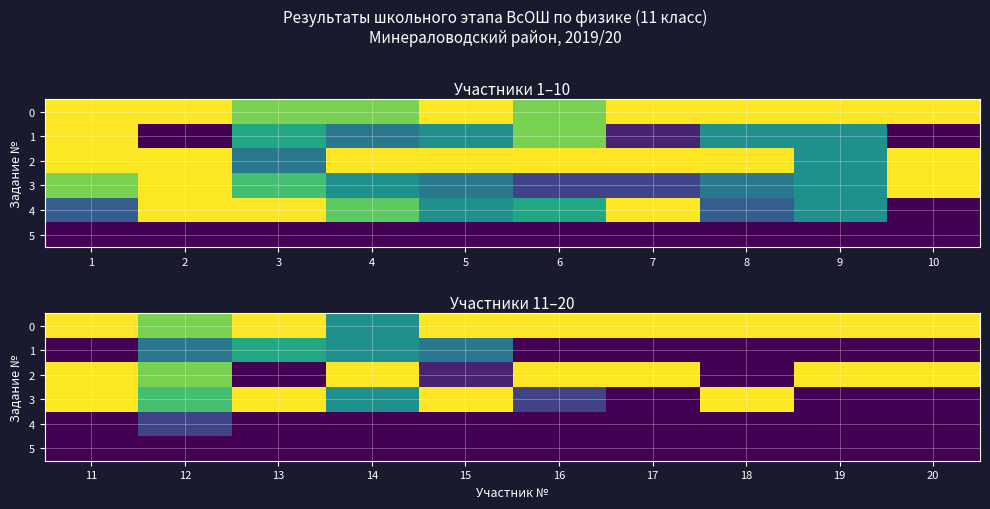

What is the greatest value displayed?

20